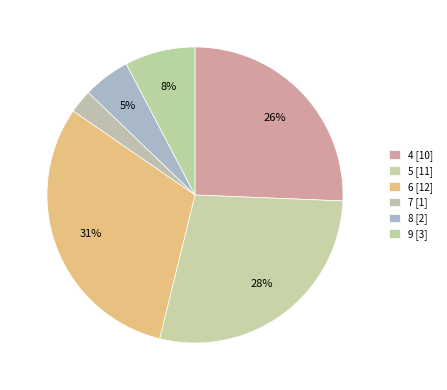

To the nearest percent, what is the difference between the largest and smallest slice percentages?

28%